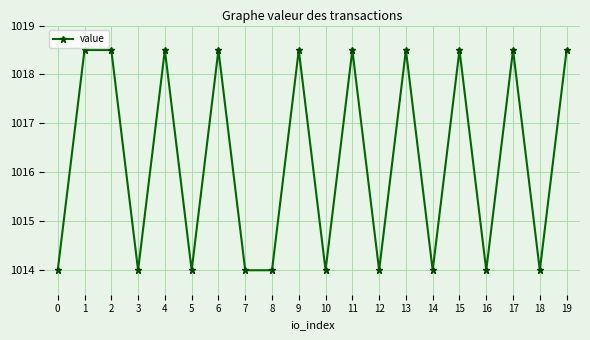

What is the smallest value displayed?

1014.0